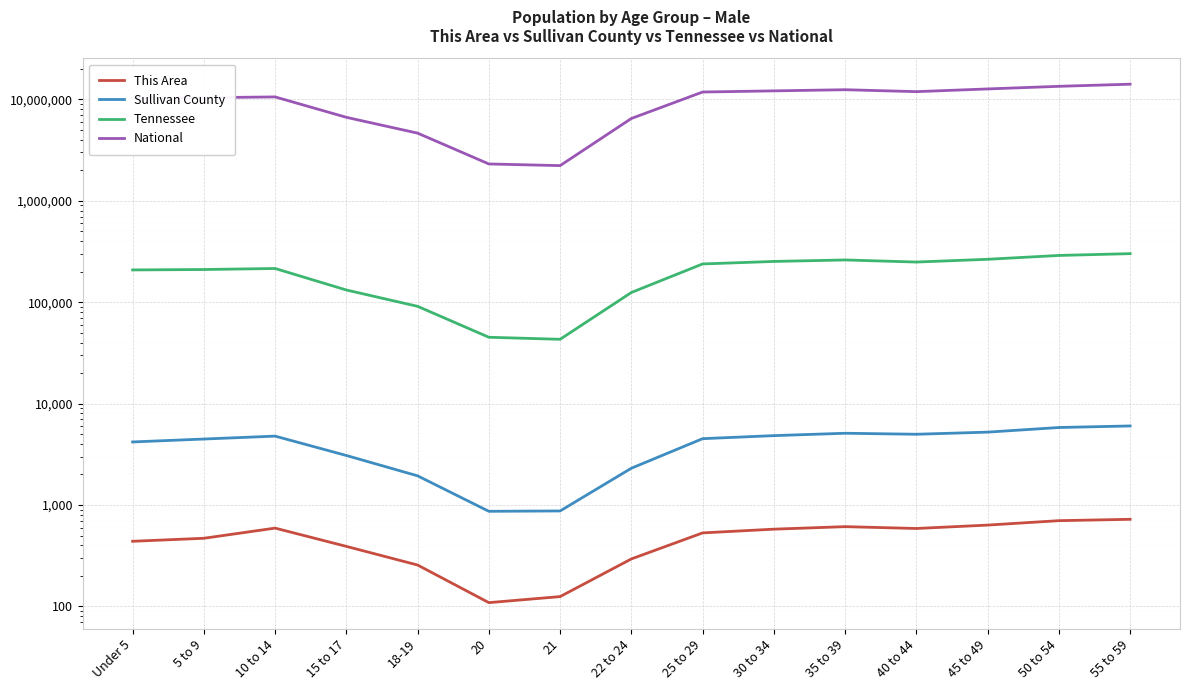

What is the label of the 8th point from the right?

22 to 24